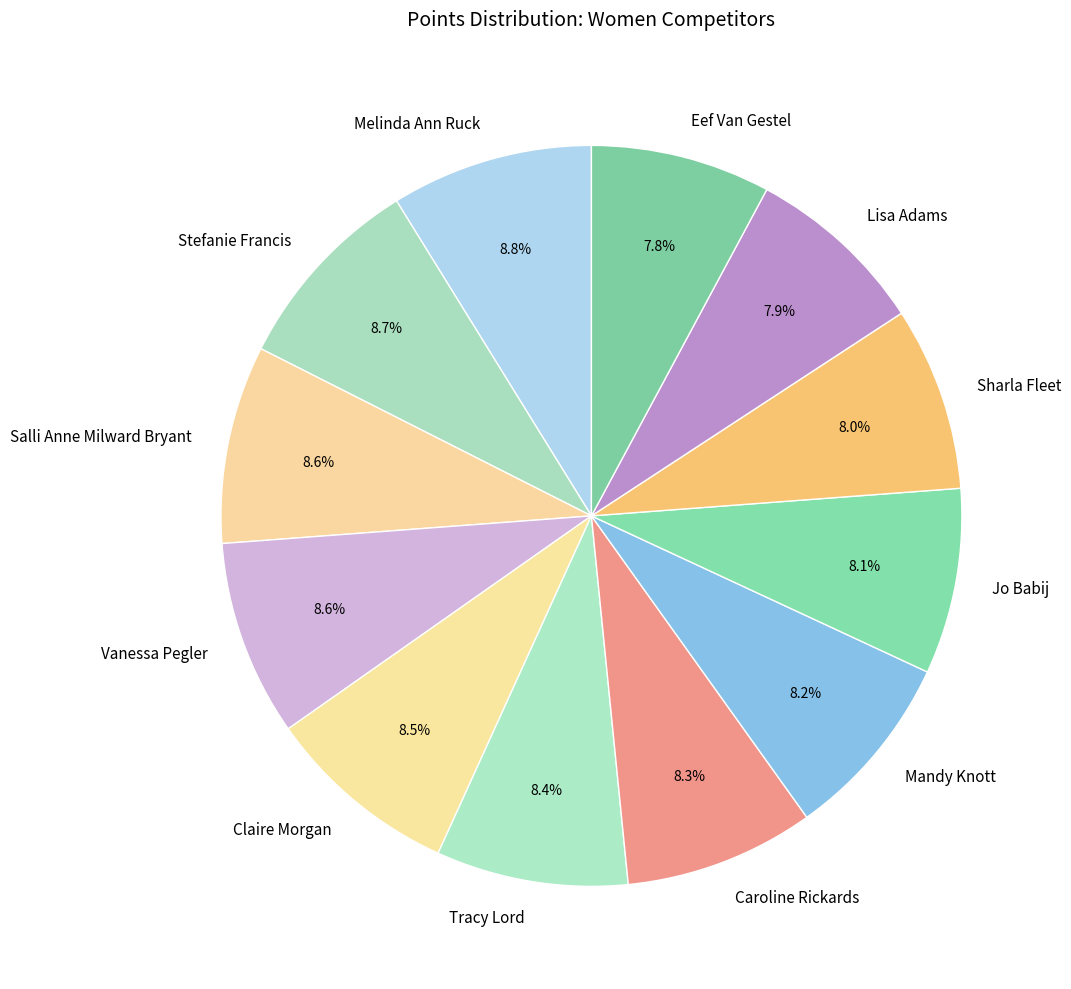

Approximately how many times larger is the value at Eef Van Gestel compared to Jo Babij?

1.0